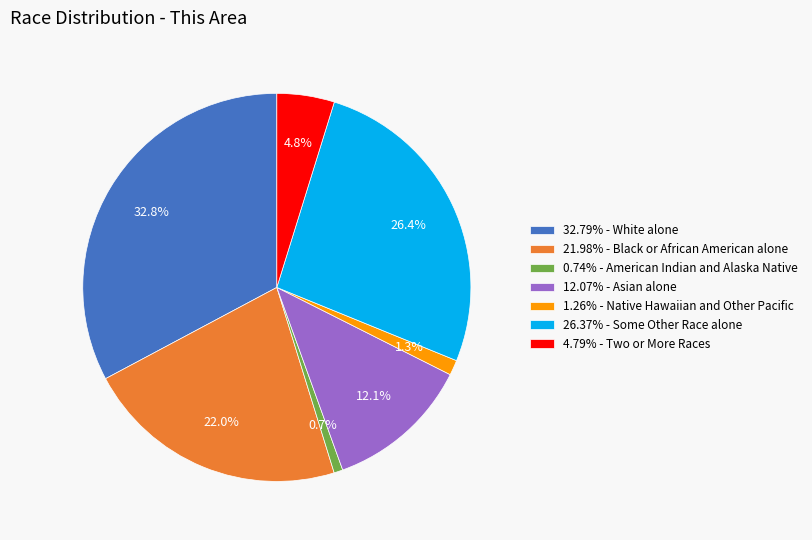

Is there a majority slice in this chart?

No